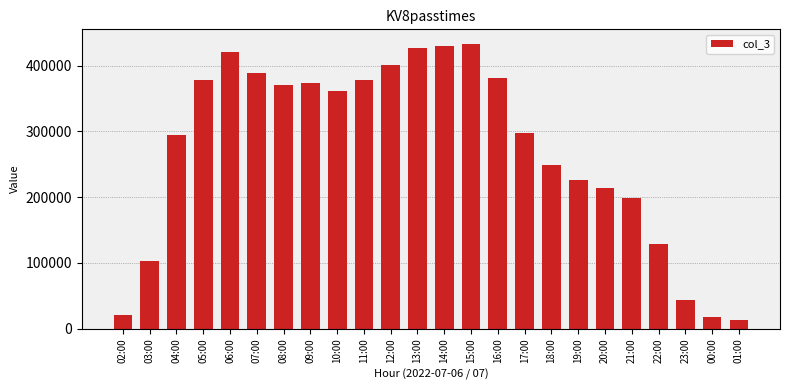

What is the value of the 6th bar from the left?

389237